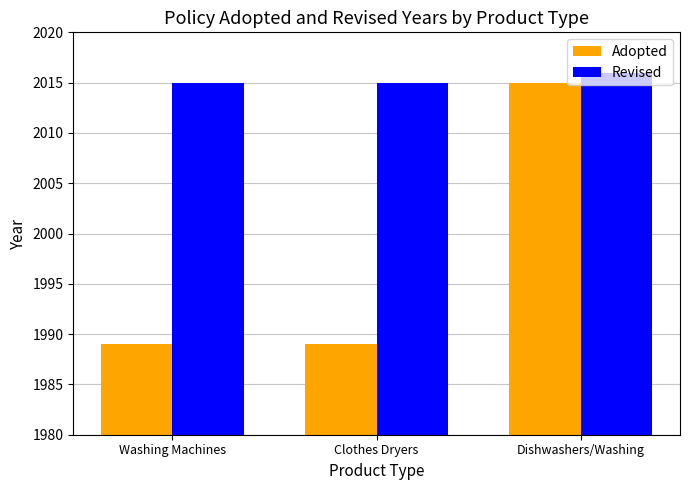

What is the value of the Adopted bar at the 3rd from the left?

2015